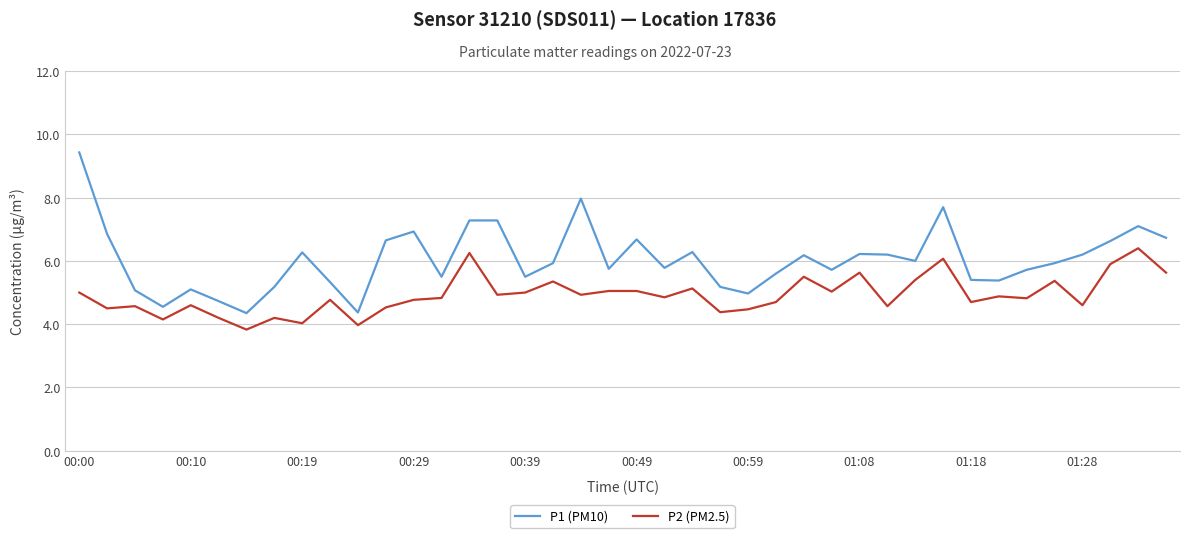

Which series has the largest range (max minus min)?

P1 (PM10)